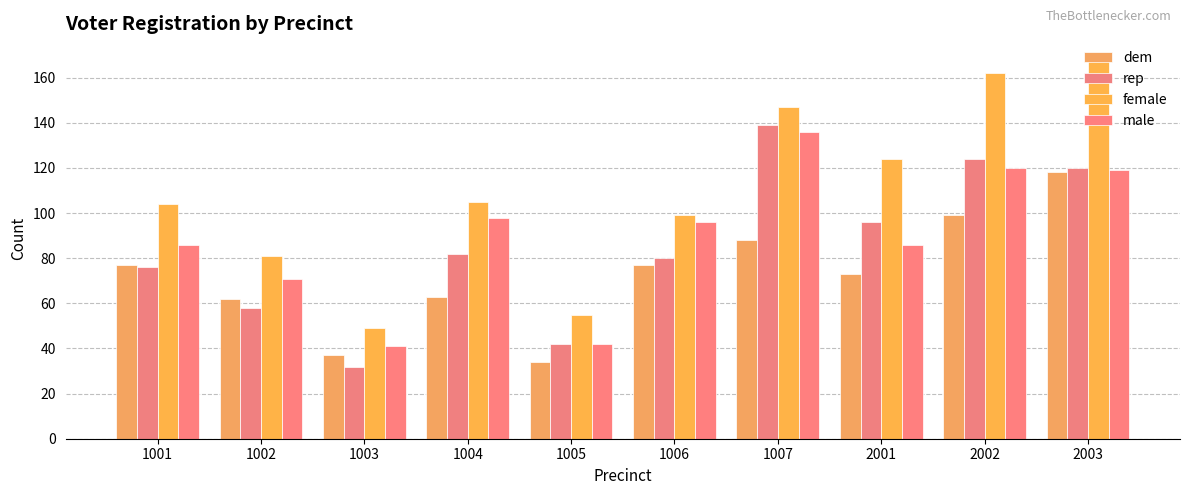

What is the total value across all series at 1007?

510